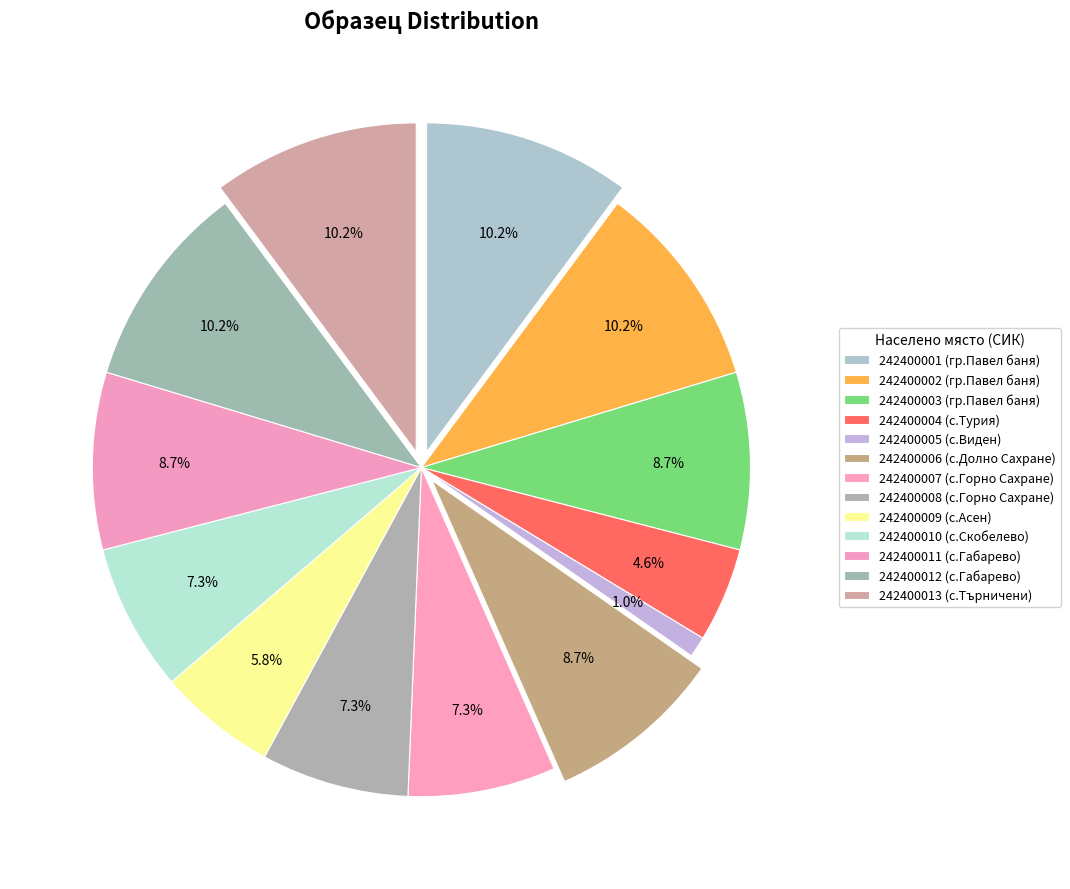

To the nearest percent, what is the combined percentage of 242400007 (с.Горно Сахране) and 242400002 (гр.Павел баня)?

17%